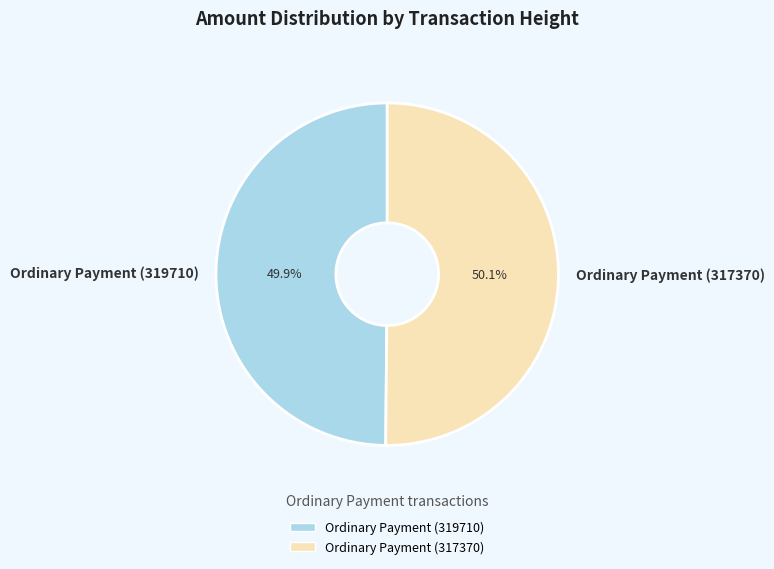

Is it true that Ordinary Payment (319710) is 50% of the pie?

True